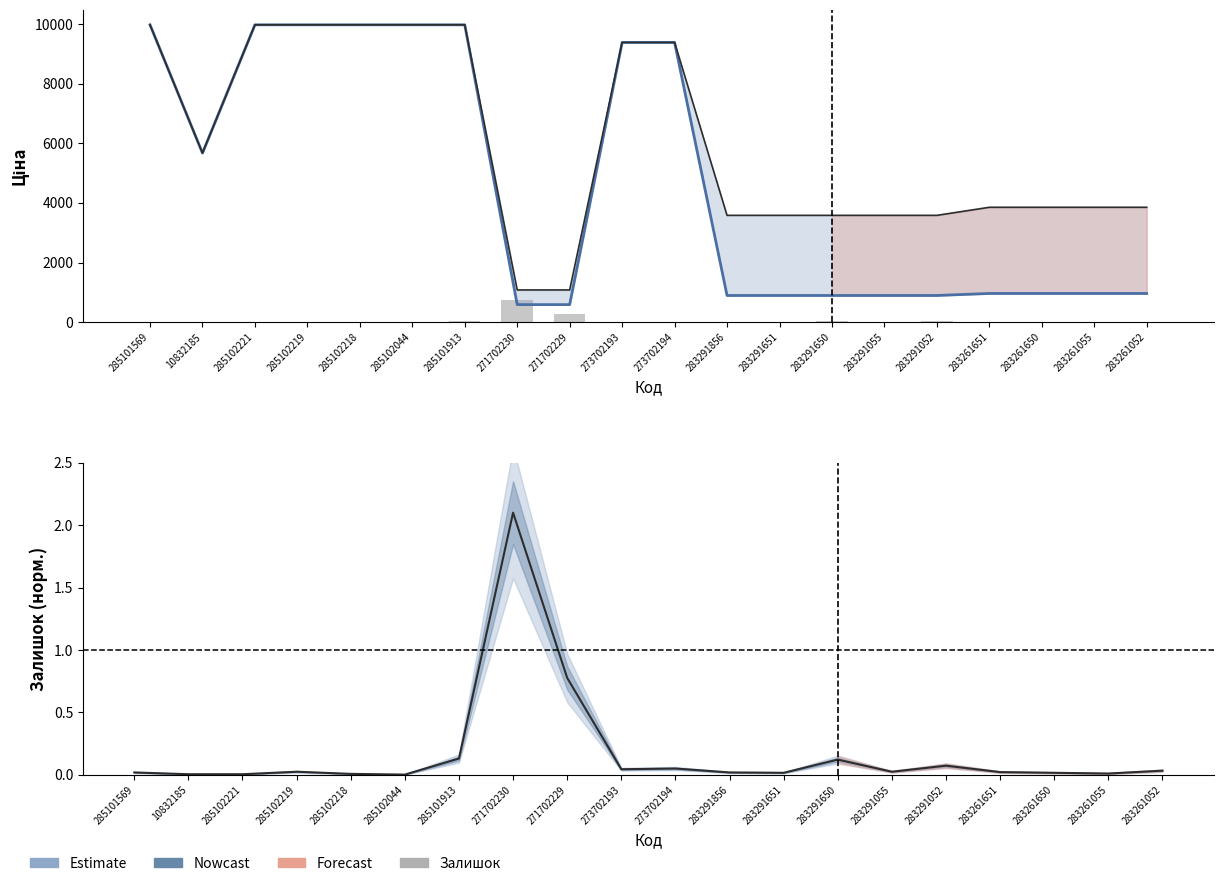

Which category has the lowest value in the Залишок series?

285102044